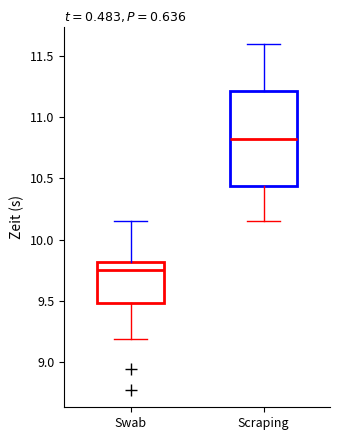

Which box has the highest median line?

Scraping